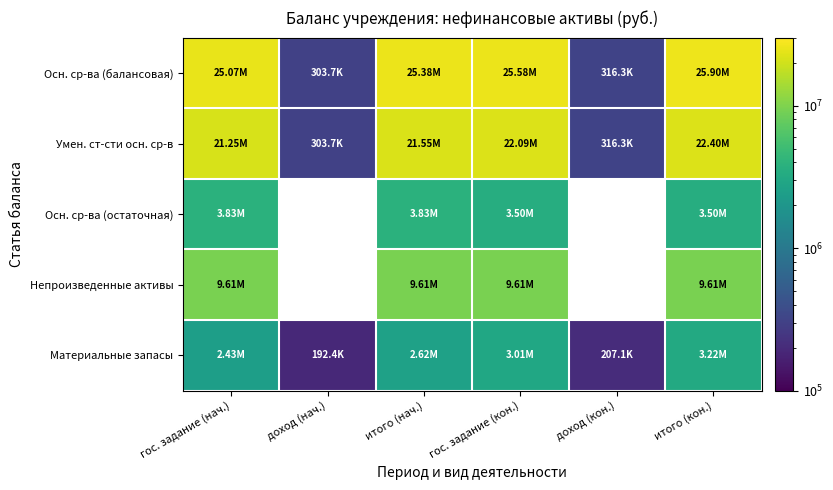

What is the maximum value for Непроизведенные активы?

9612904.7